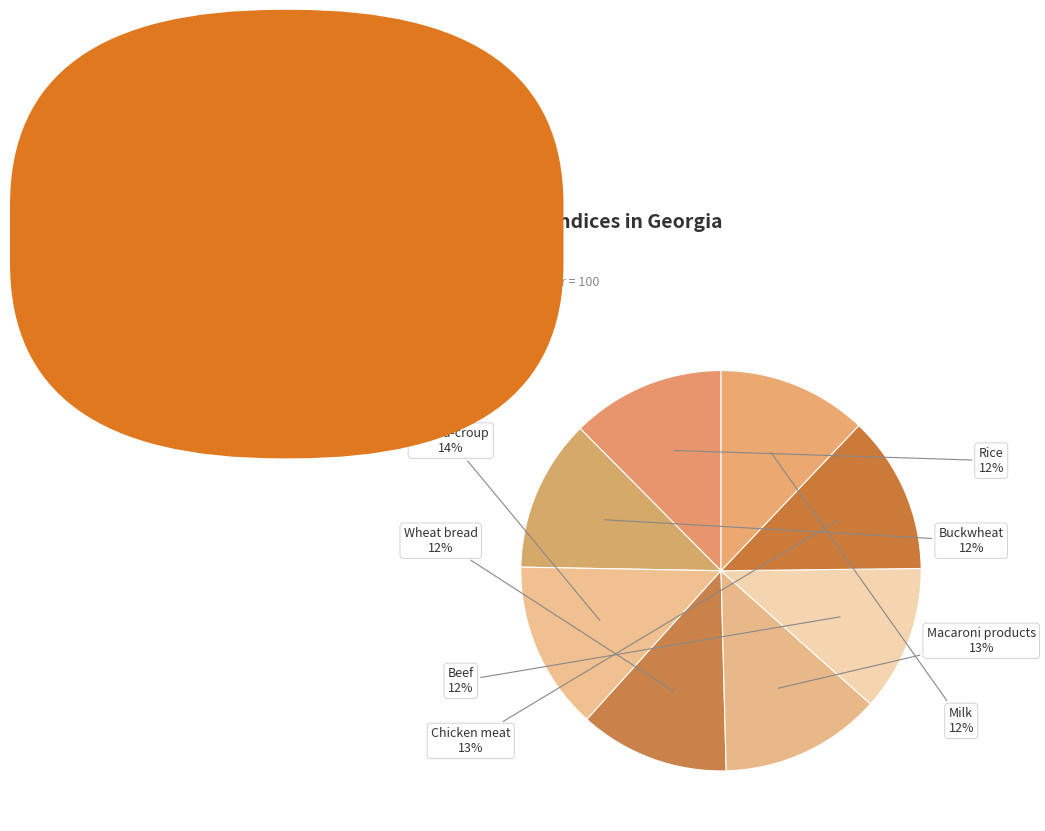

The Chicken meat slice represents 13% of the pie. True or false?

True